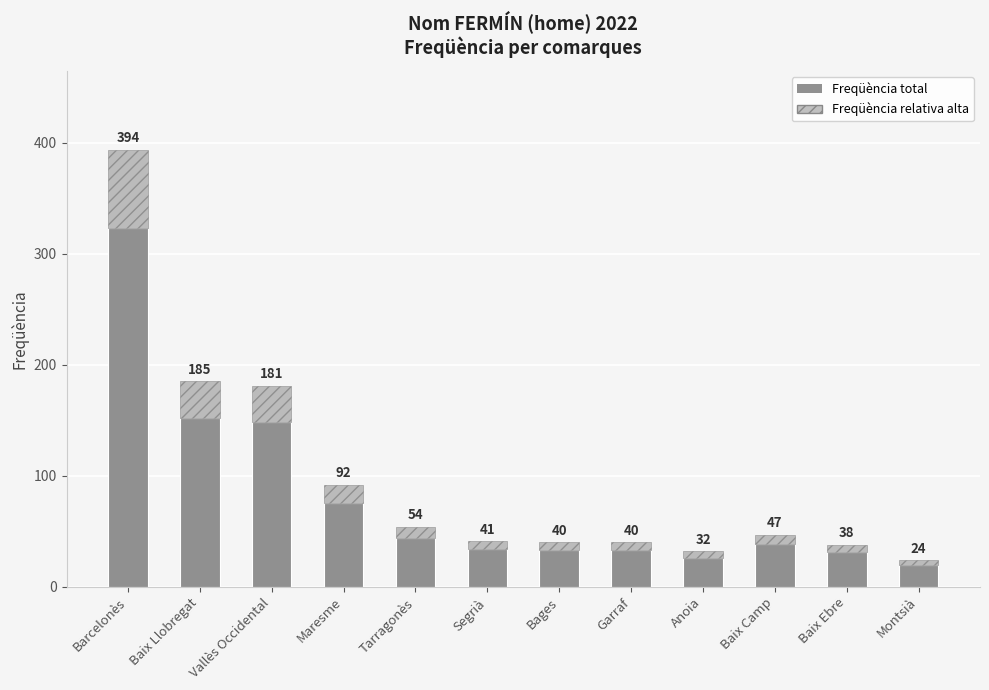

The chart shows a value of 255 at Vallès Occidental. True or false?

False